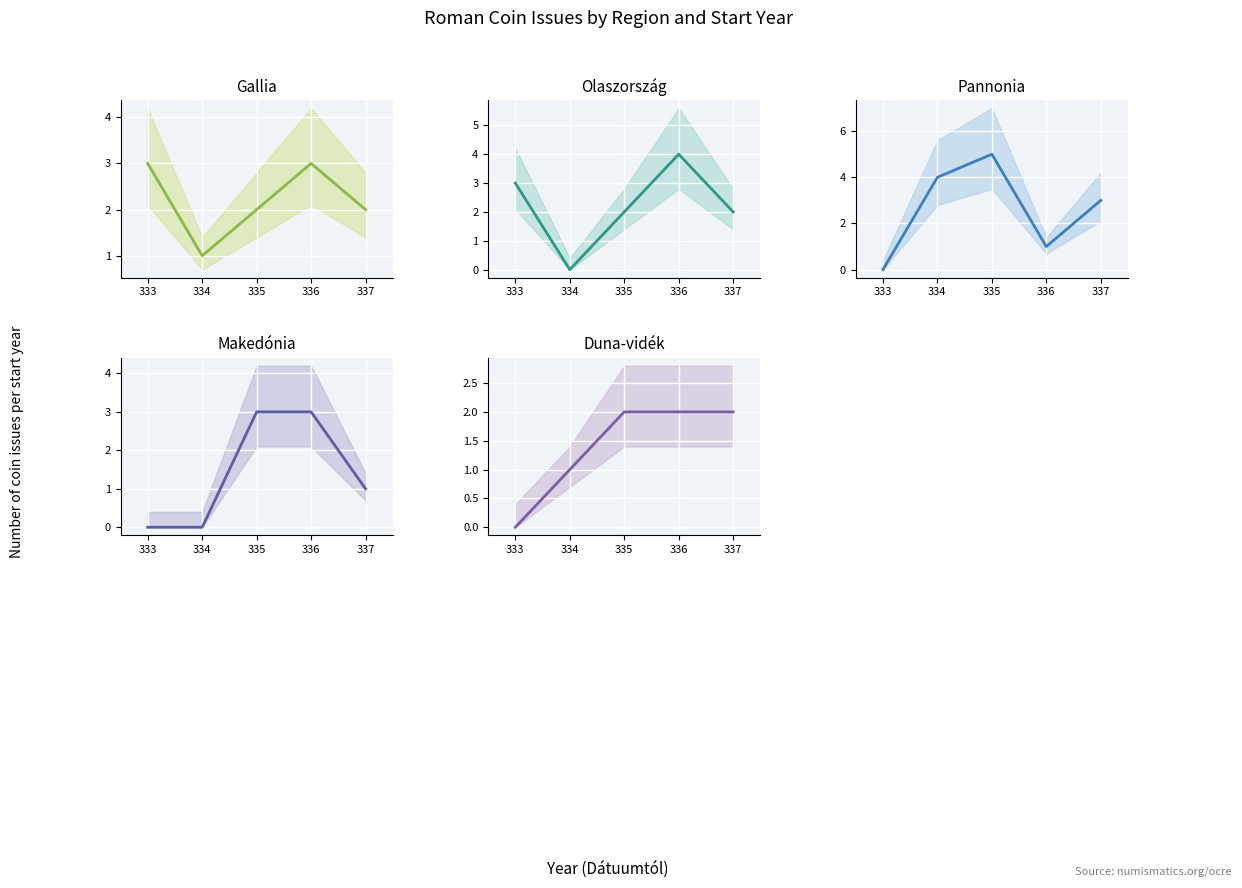

How many distinct data groups are displayed?

5